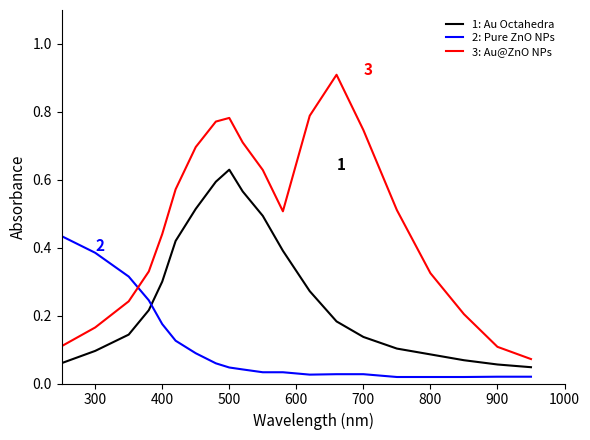

List the series in order of their overall mean, lowest first.

2: Pure ZnO NPs, 1: Au Octahedra, 3: Au@ZnO NPs